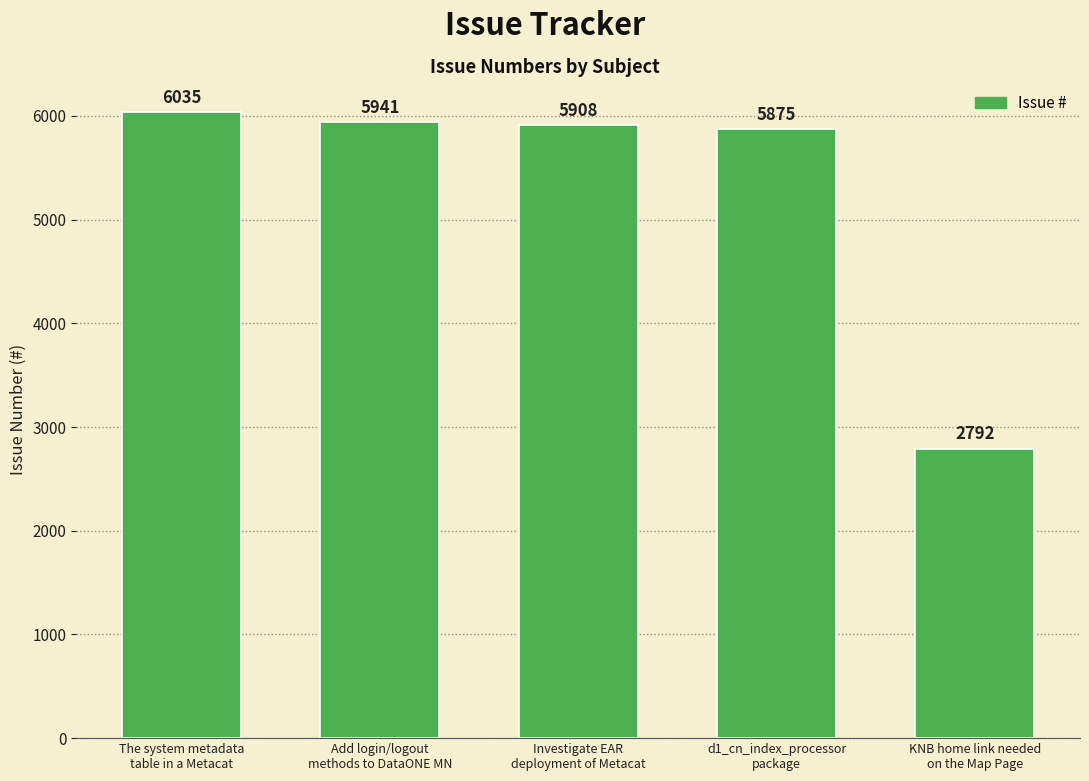

What is the approximate value at Investigate EAR
deployment of Metacat, to the nearest 100?

5900